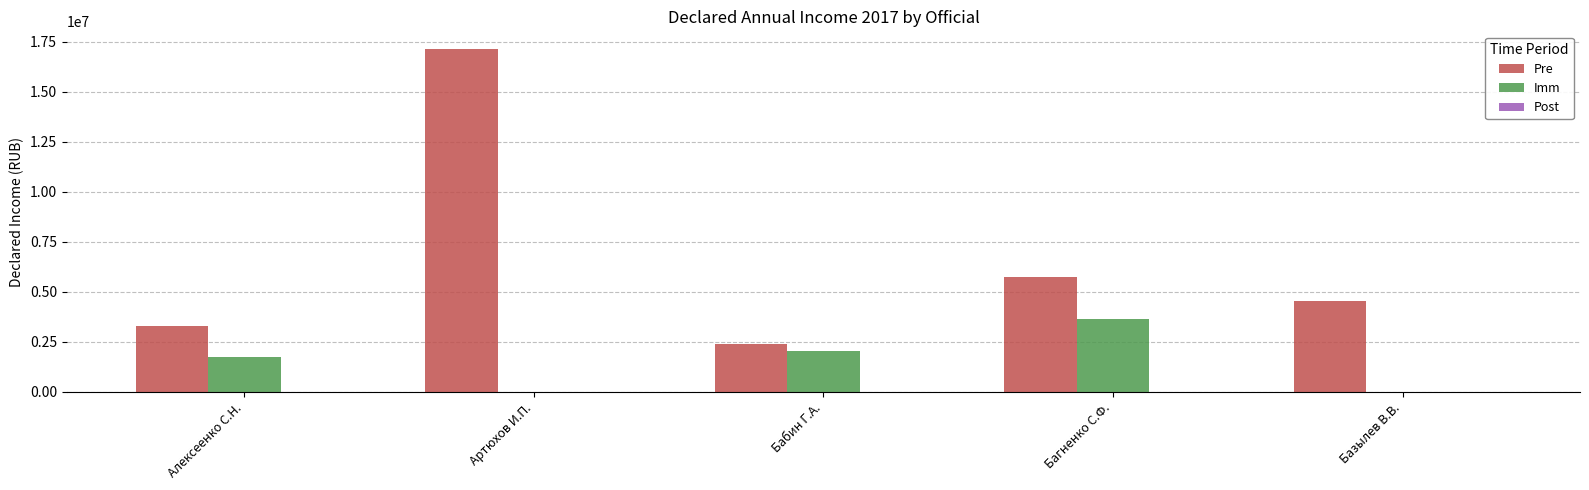

At which label does Pre reach its peak?

Артюхов И.П.